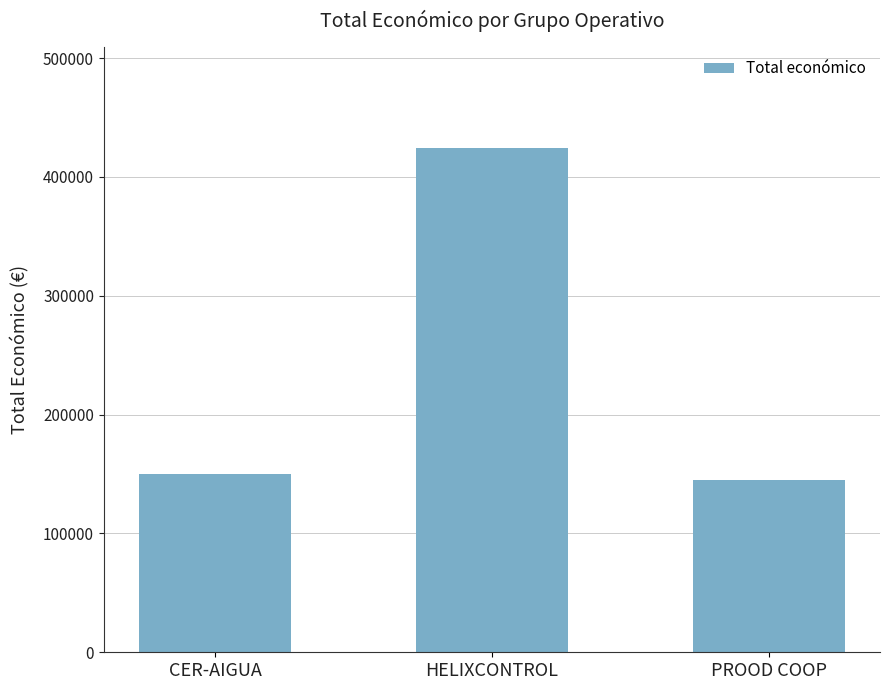

Which label corresponds to the largest value in the chart?

HELIXCONTROL